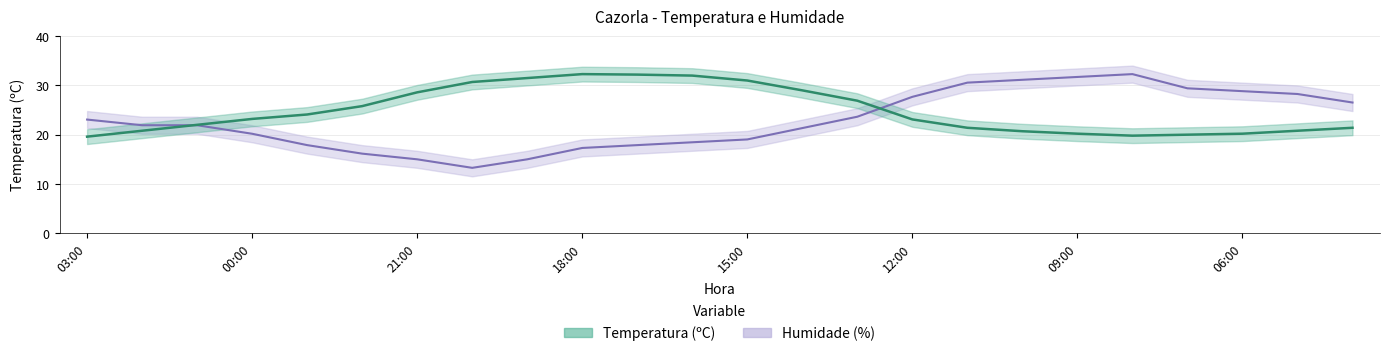

Between which two adjacent categories do Temperatura (ºC) and Humidade (%) first intersect?

02:00 and 01:00